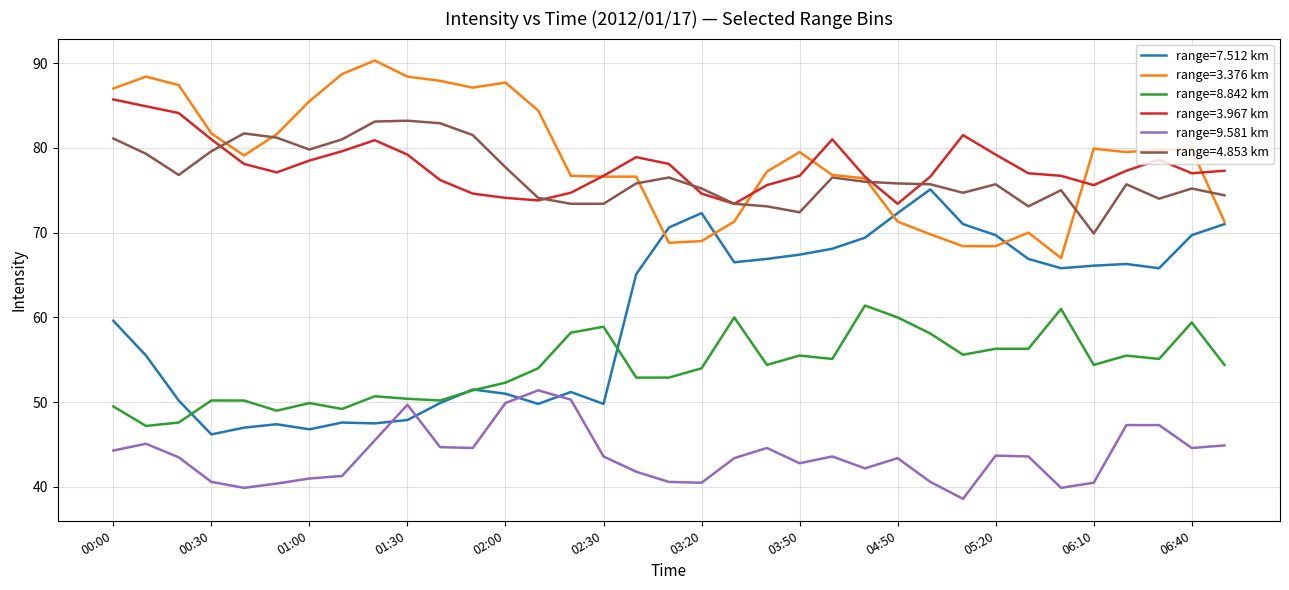

What is the minimum value for range=4.853 km?

69.9